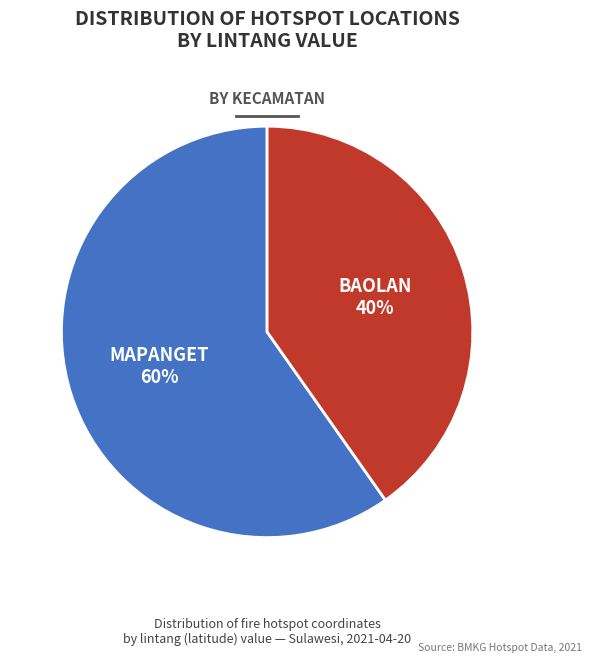

Does any single category account for the majority?

Yes